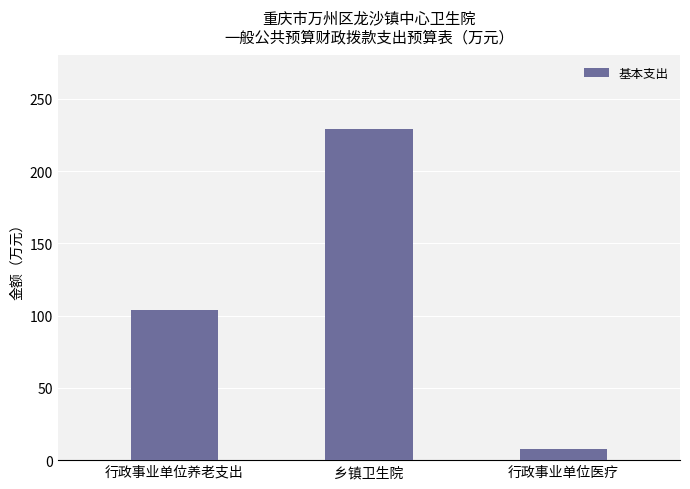

Which has a higher value, 行政事业单位医疗 or 乡镇卫生院?

乡镇卫生院